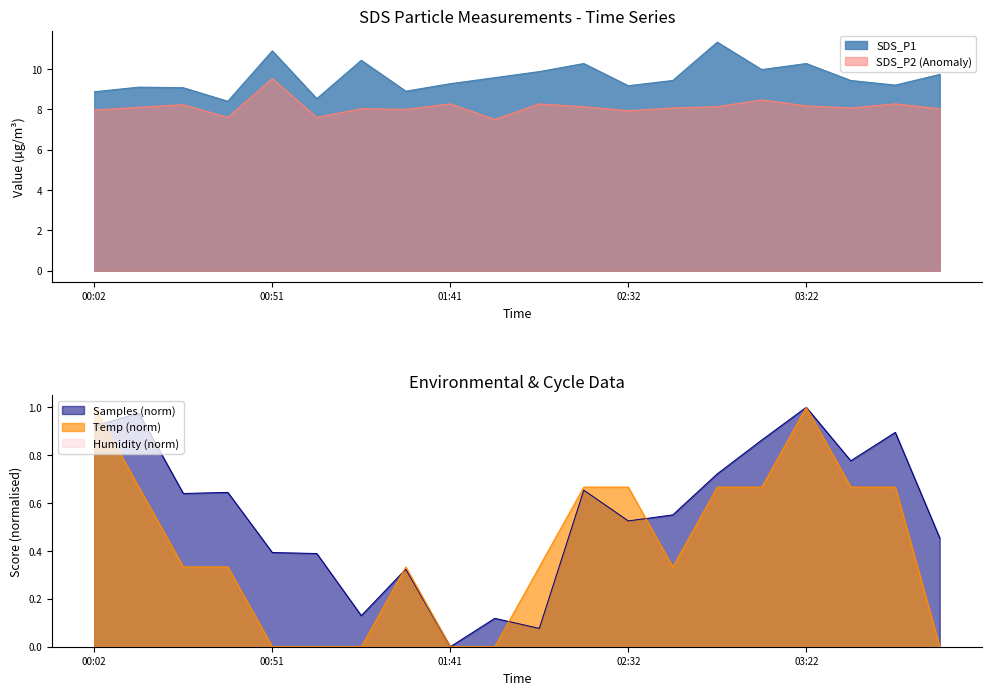

At how many categories does at least one series exceed 10?

5